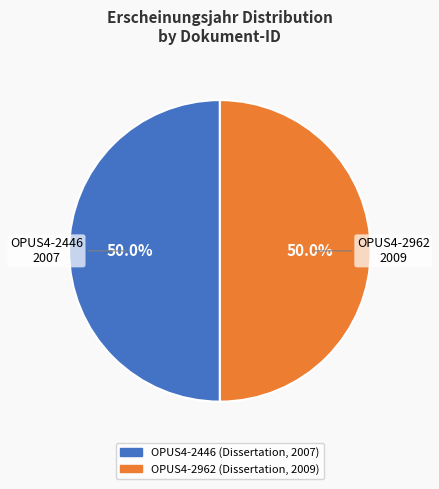

Count the number of slices in the pie.

2